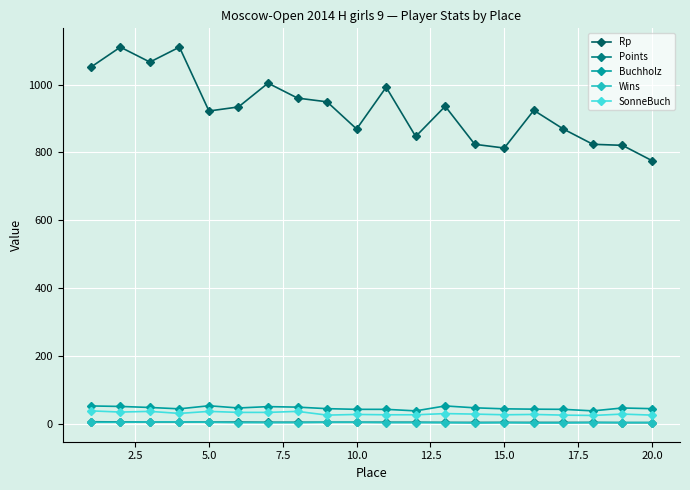

True or false: Buchholz and Rp intersect in this chart.

False